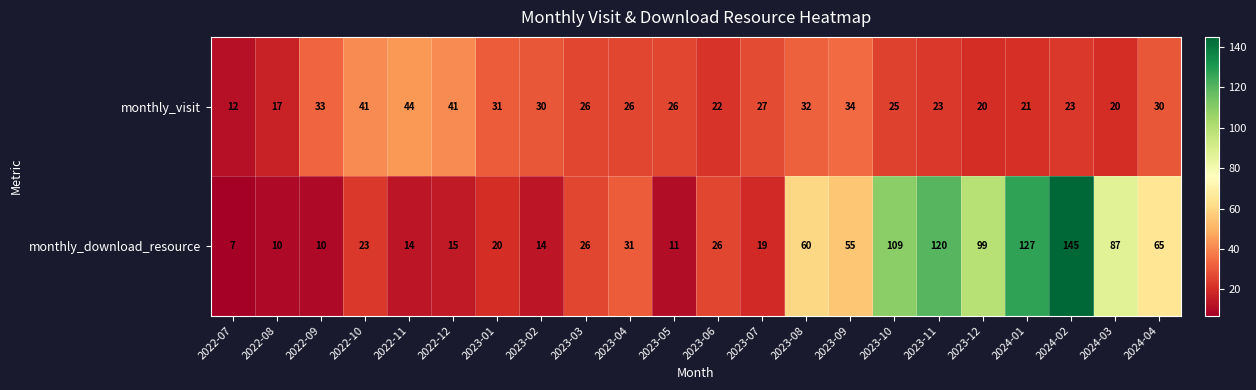

What is the total value across all series at 2024-04?

95